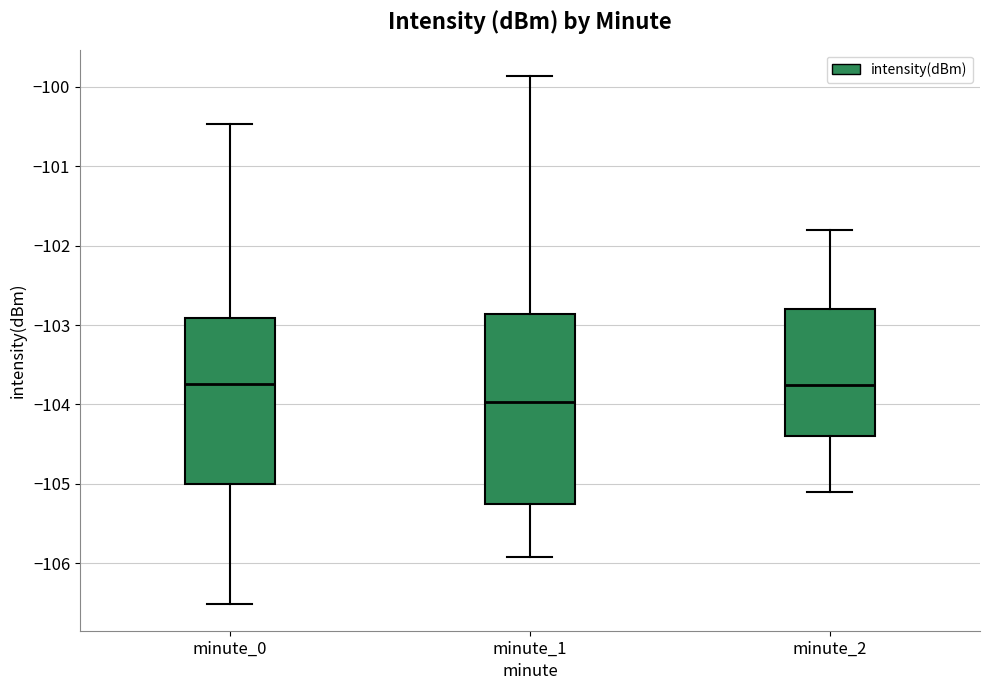

Which box is the tallest, from its lower edge to its upper edge?

minute_1